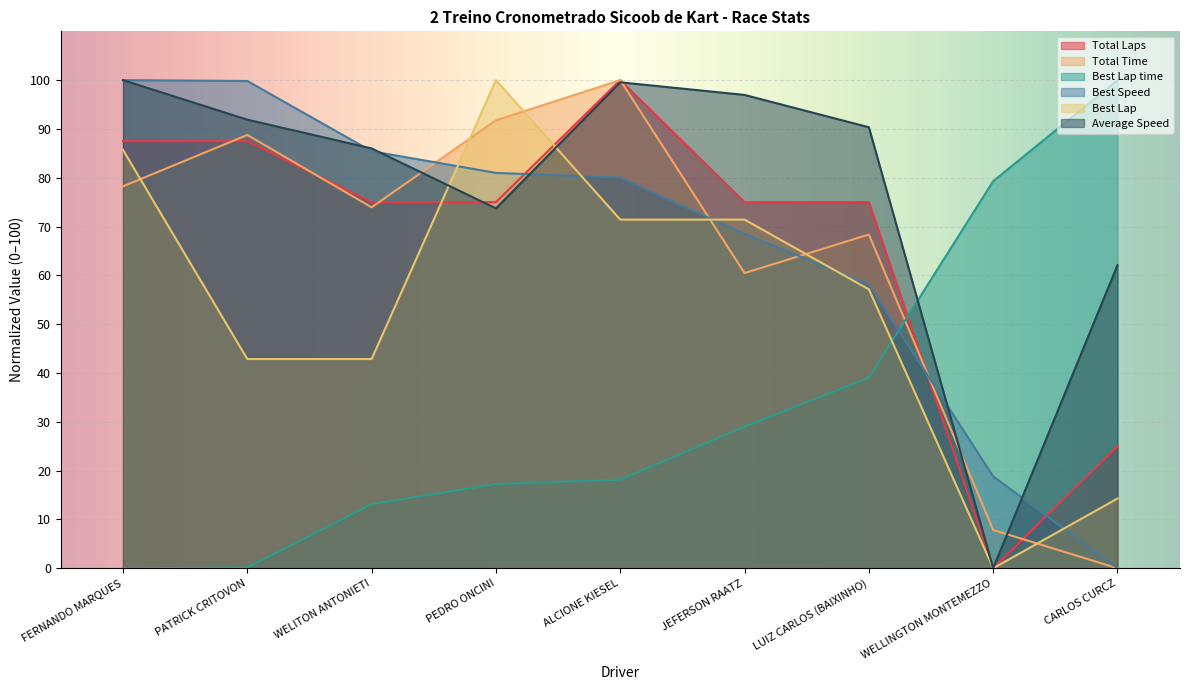

True or false: Average Speed has more than 1 interior local peaks.

False